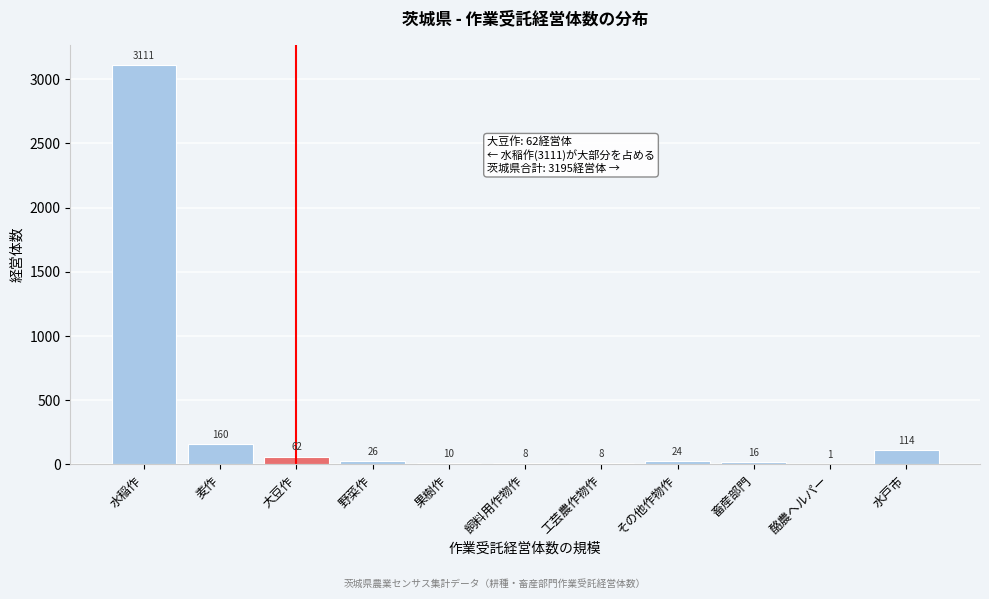

Reading left to right, extract all data points from this chart.

水稲作=3111	麦作=160	大豆作=62	野菜作=26	果樹作=10	飼料用作物作=8	工芸農作物作=8	その他作物作=24	畜産部門=16	酪農ヘルパー=1	水戸市=114